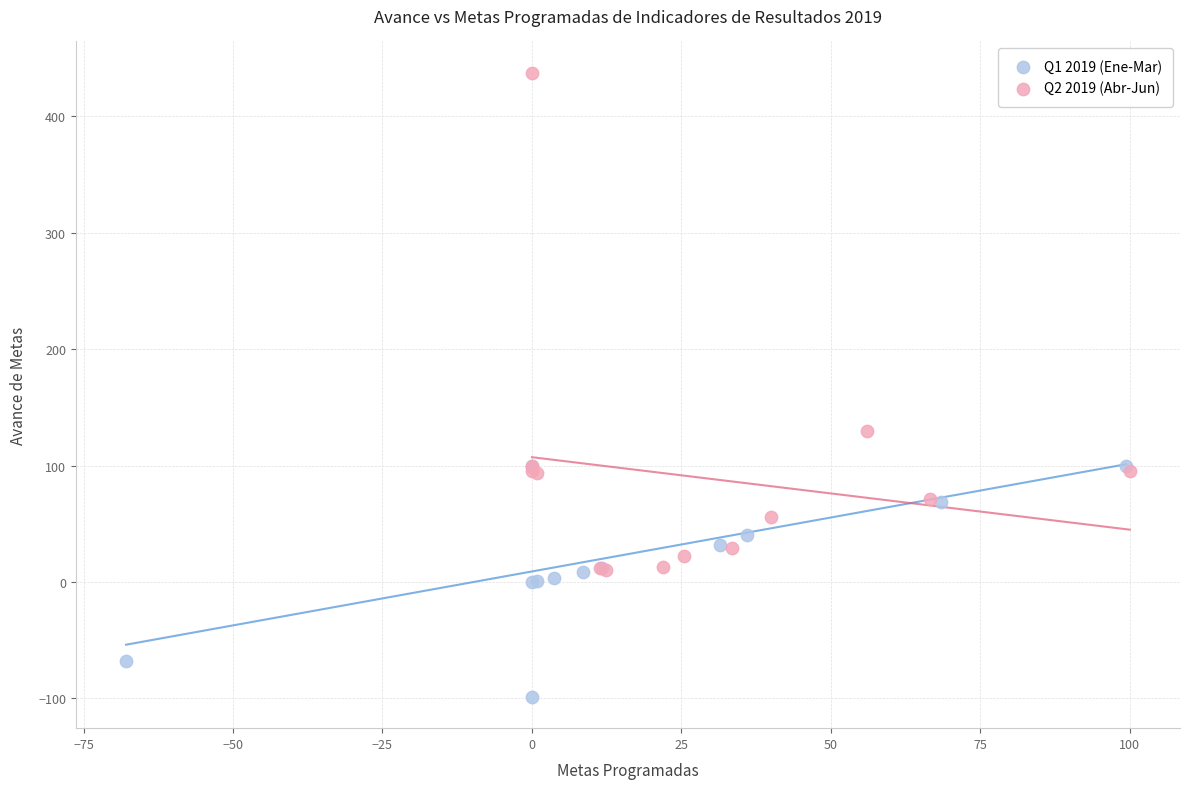

Which series reaches the minimum Y coordinate?

Q1 2019 (Ene-Mar)